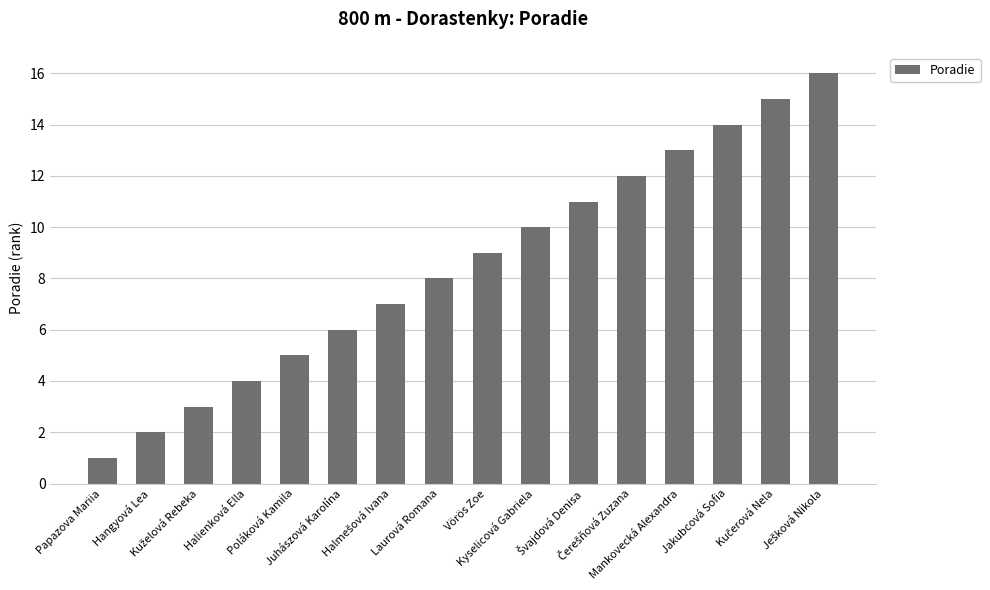

What is the sum of all values?

136